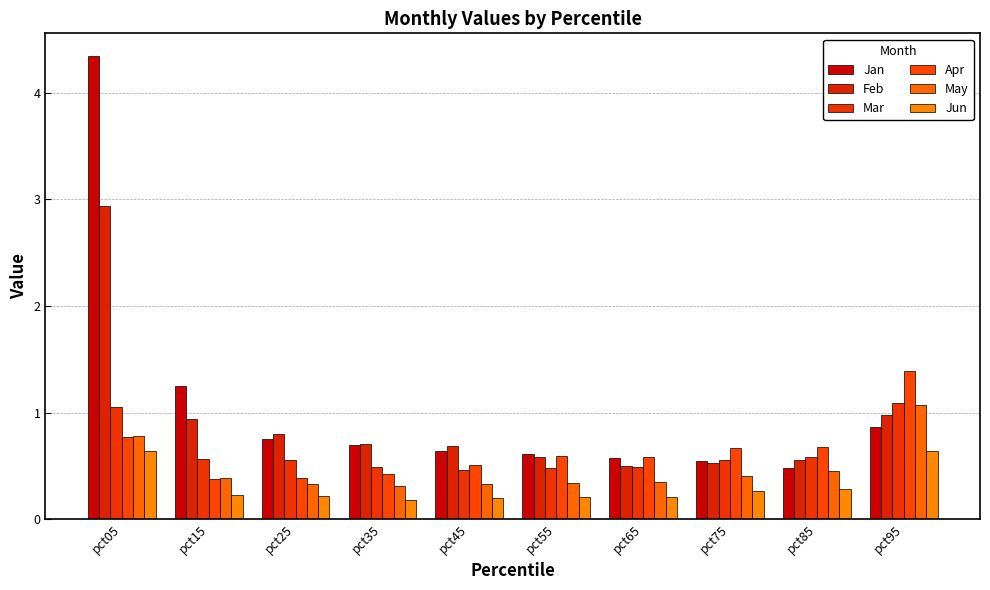

What are all the series names shown in the legend?

Jan, Feb, Mar, Apr, May, Jun